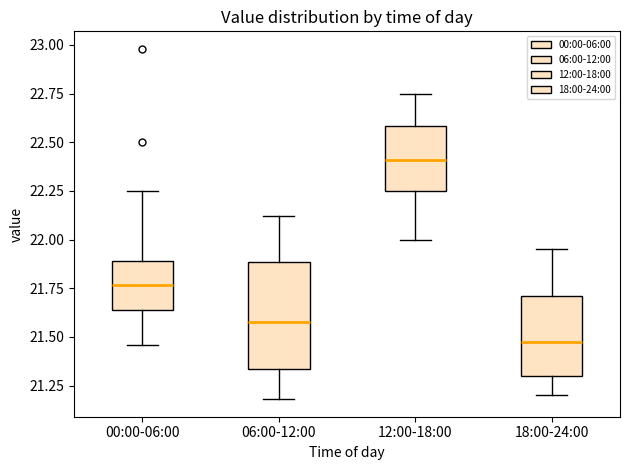

Where does the median line of the box for 00:00-06:00 sit on the y-axis? The values are not printed on the chart, so give them approximately, as read against the axis.

21.75